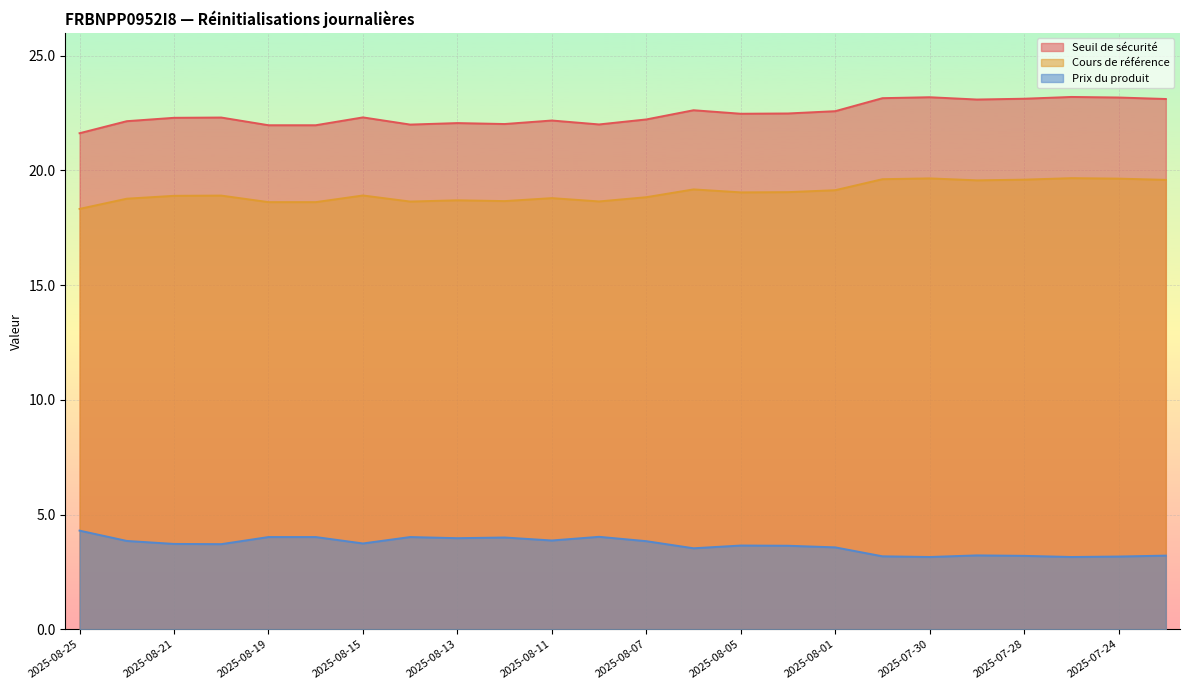

True or false: Cours de référence and Seuil de sécurité cross at least once.

False